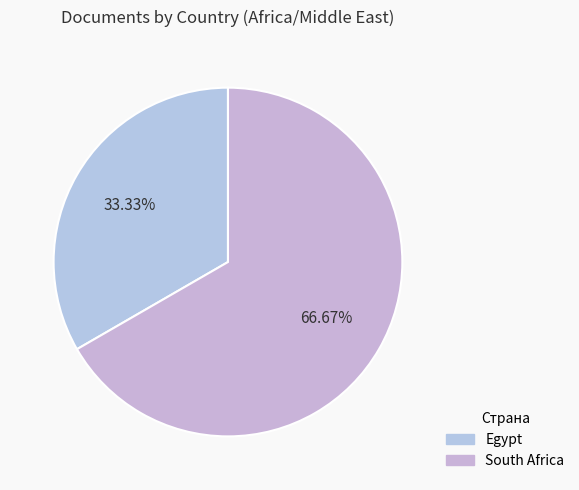

To the nearest percent, what percentage of the pie is Egypt?

33%